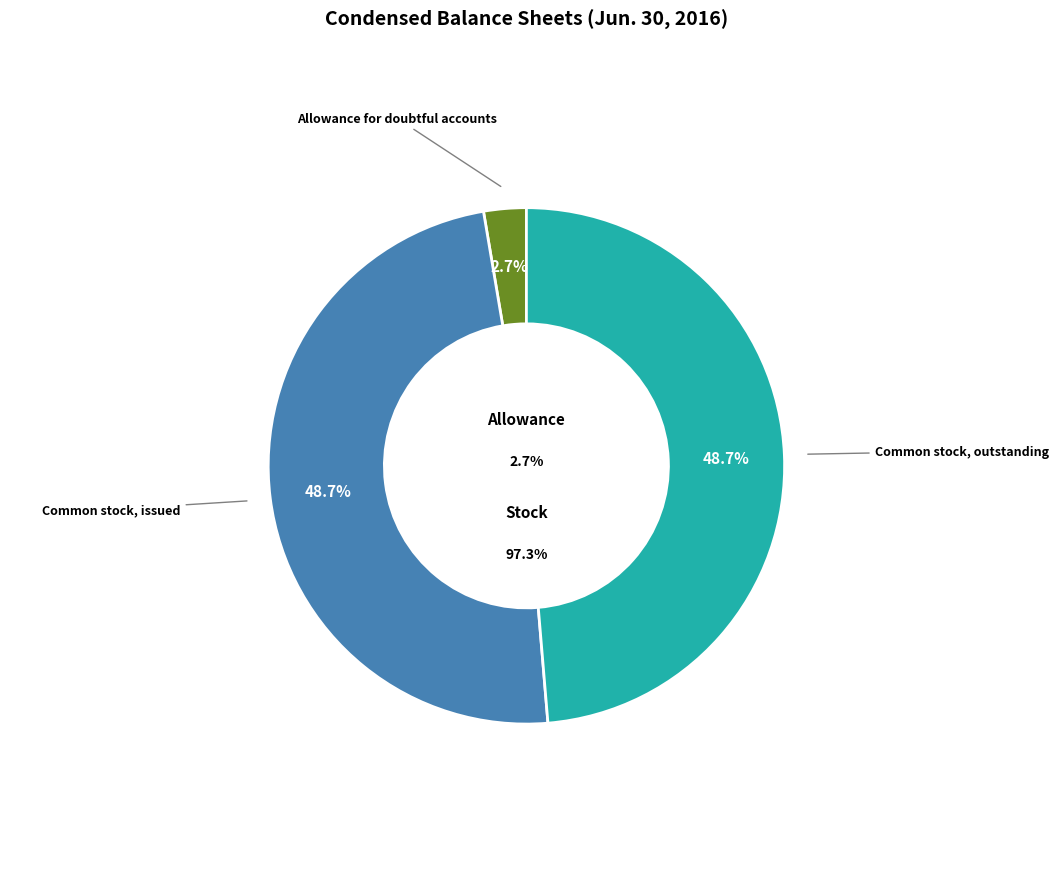

Does any single category account for the majority?

No